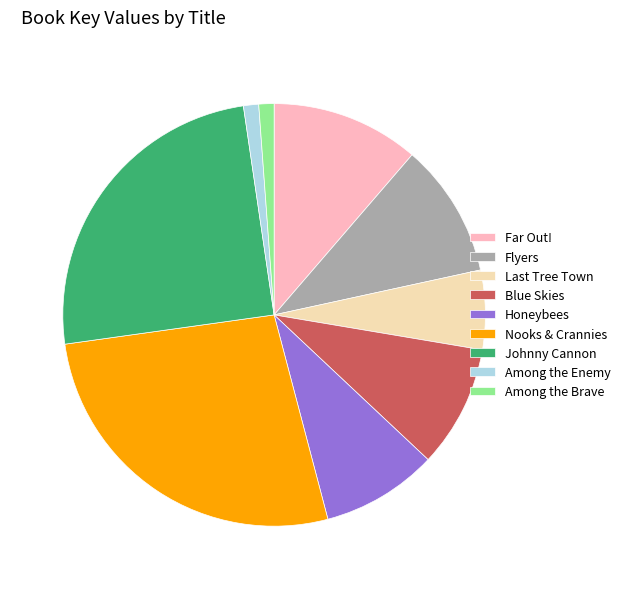

How many segments does this pie chart have?

9